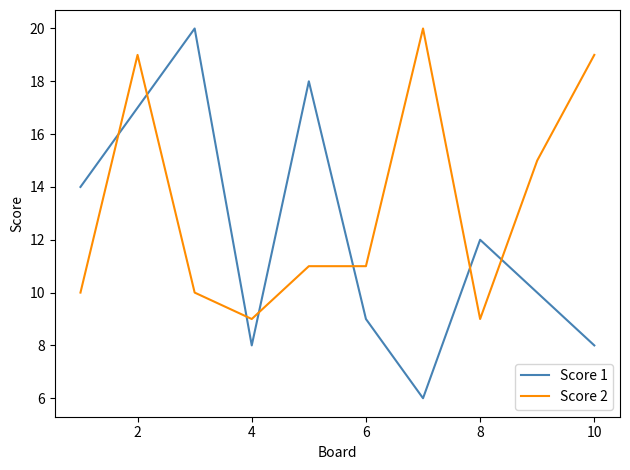

List the series in order of their overall mean, lowest first.

Score 1, Score 2